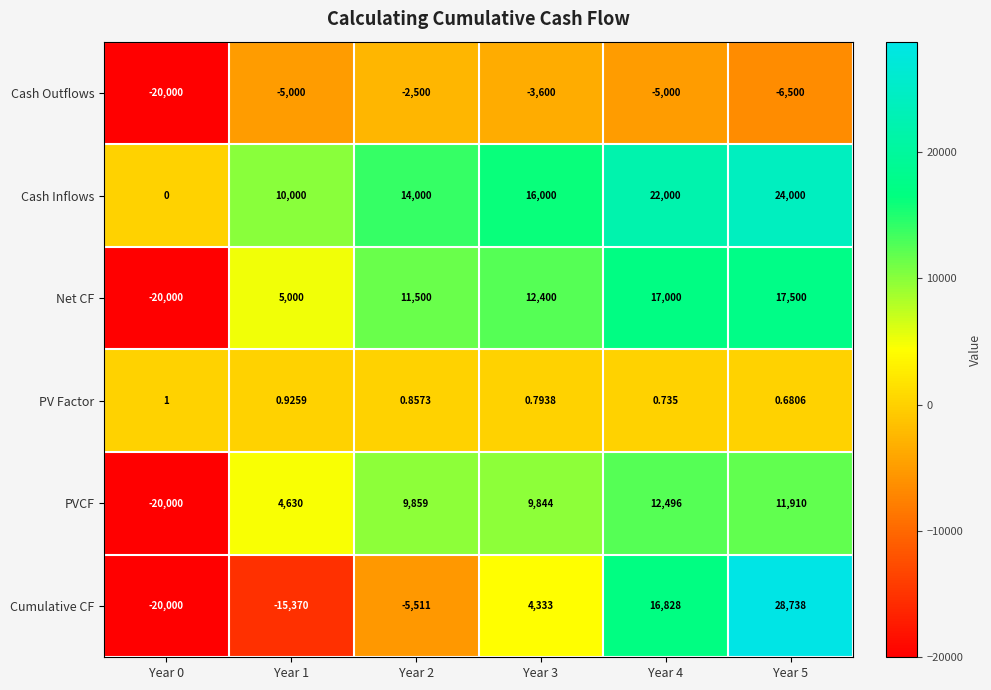

How many distinct data groups are displayed?

6